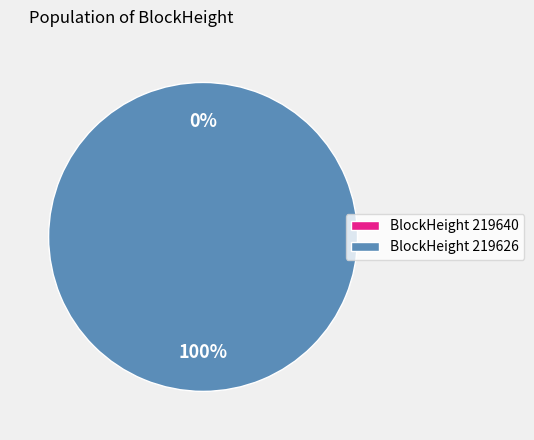

Which category accounts for the majority?

219626